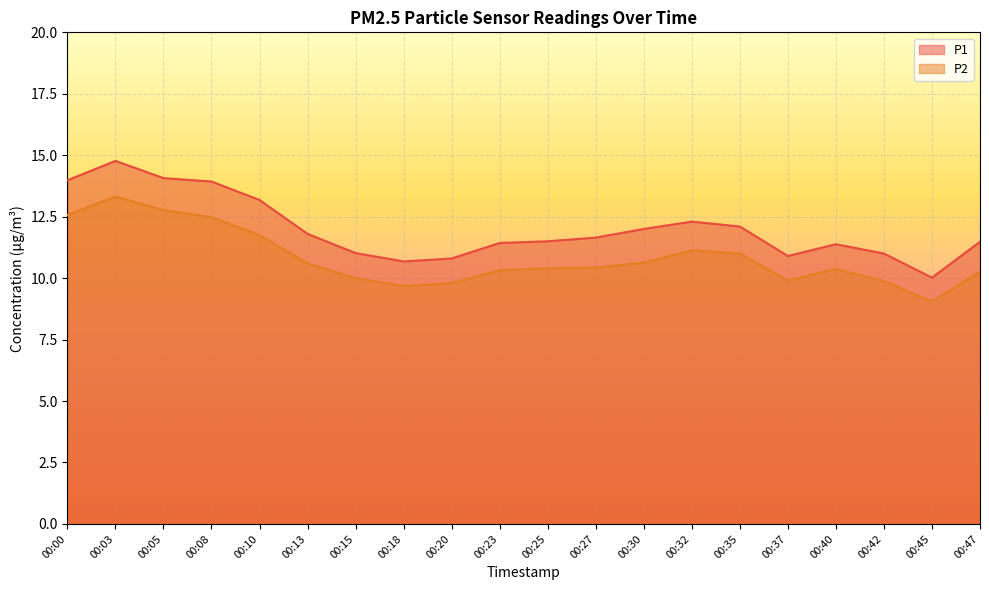

Reading left to right, list all the values displayed in this chart.

P1: 14.0	14.8	14.1	13.9	13.2	11.8	11.0	10.7	10.8	11.4	11.5	11.7	12.0	12.3	12.1	10.9	11.4	11.0	10.0	11.5
P2: 12.6	13.3	12.8	12.5	11.8	10.6	10.0	9.7	9.8	10.3	10.4	10.4	10.6	11.1	11.0	9.9	10.4	9.9	9.1	10.3